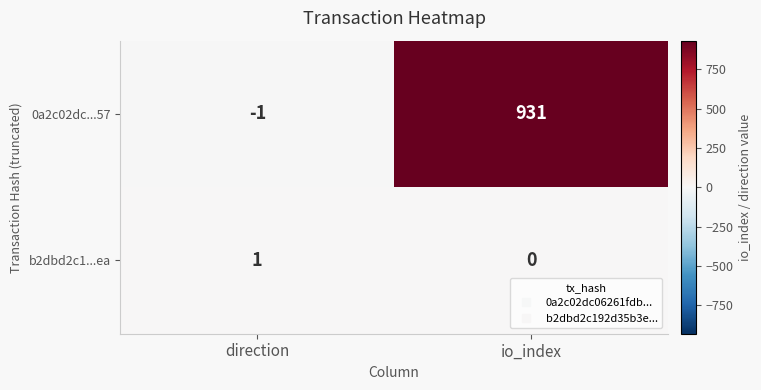

True or false: 0a2c02dc...57 has a value of -1 at direction.

True